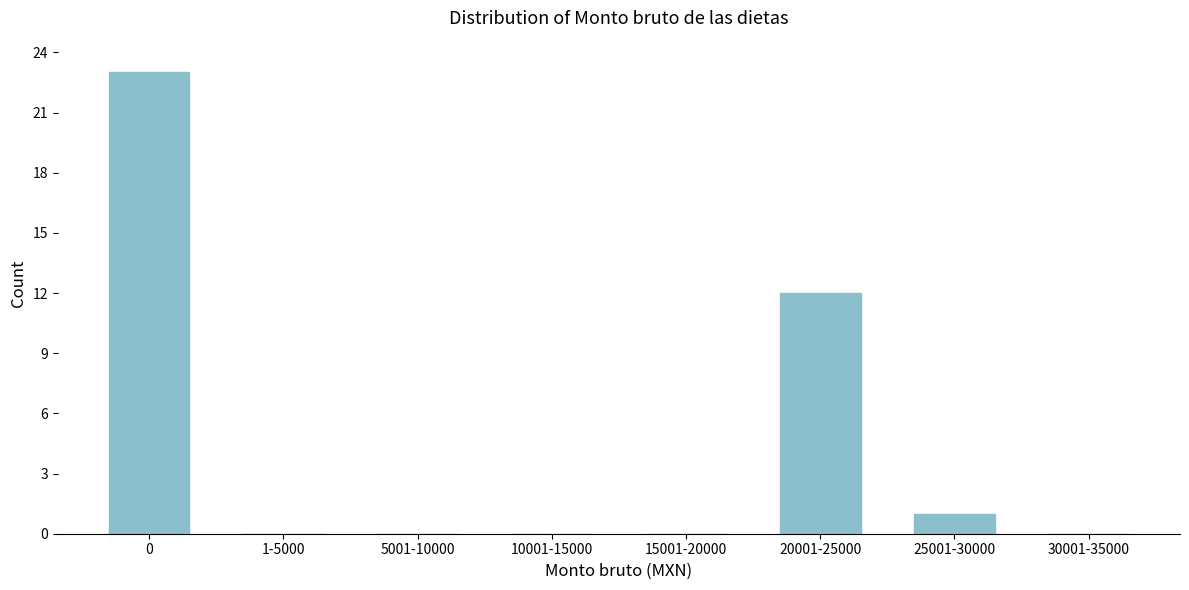

Reading right to left, transcribe all the data shown in this chart.

30001-35000=0	25001-30000=1	20001-25000=12	15001-20000=0	10001-15000=0	5001-10000=0	1-5000=0	0=23